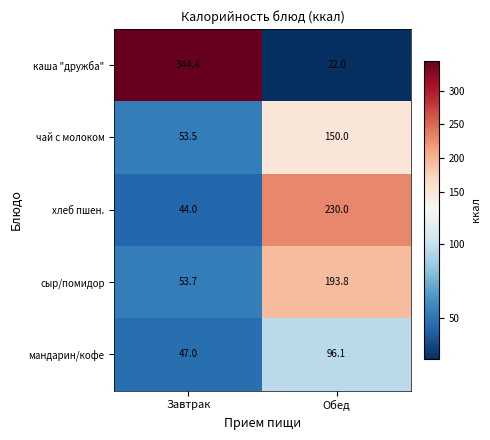

How many data points does each series have?

2